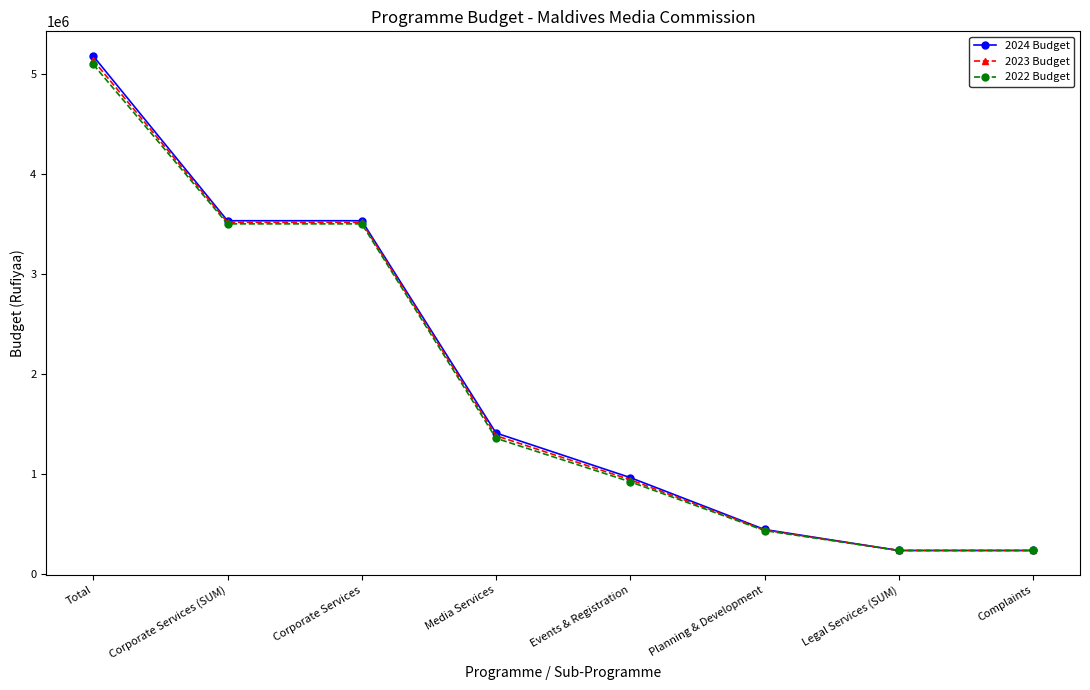

What is the smallest value displayed?

236177